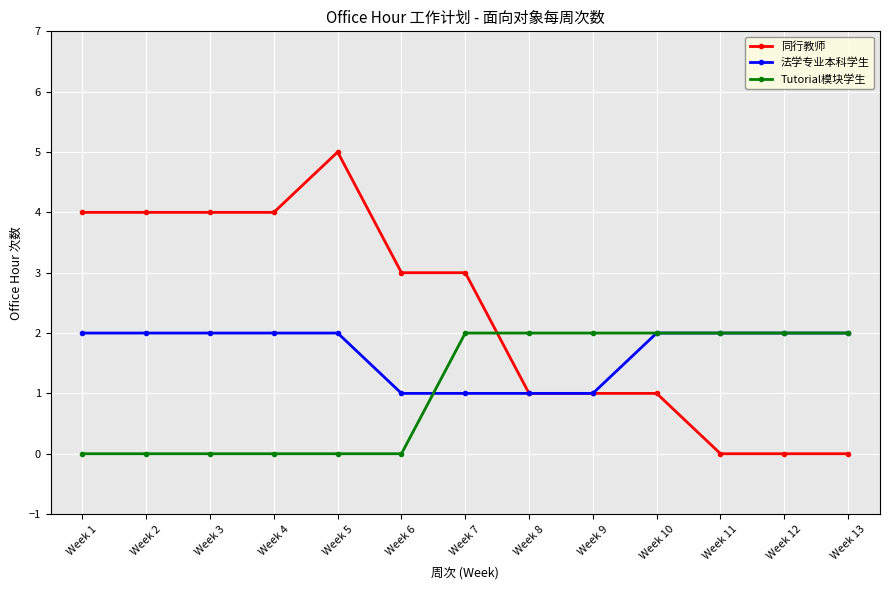

What is the value of the 法学专业本科学生 point at the 7th from the left?

1